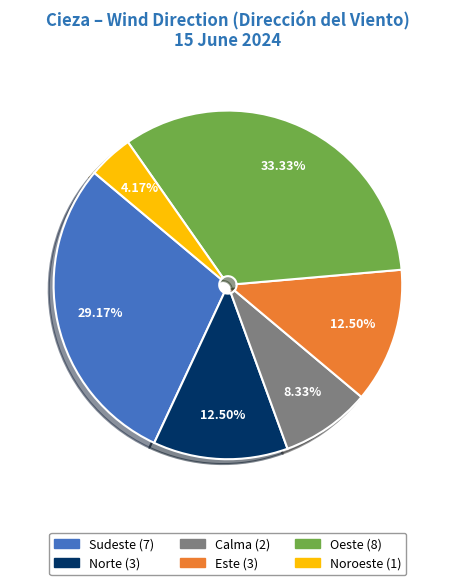

Is there a majority slice in this chart?

No